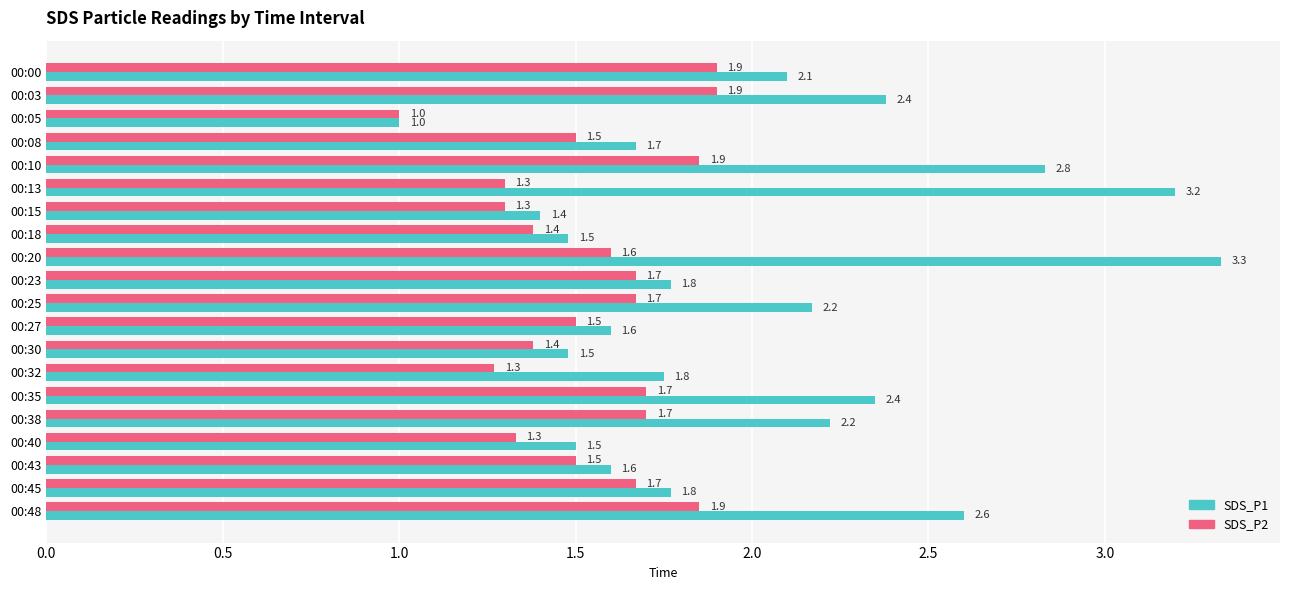

Which series has the widest spread of values?

SDS_P1